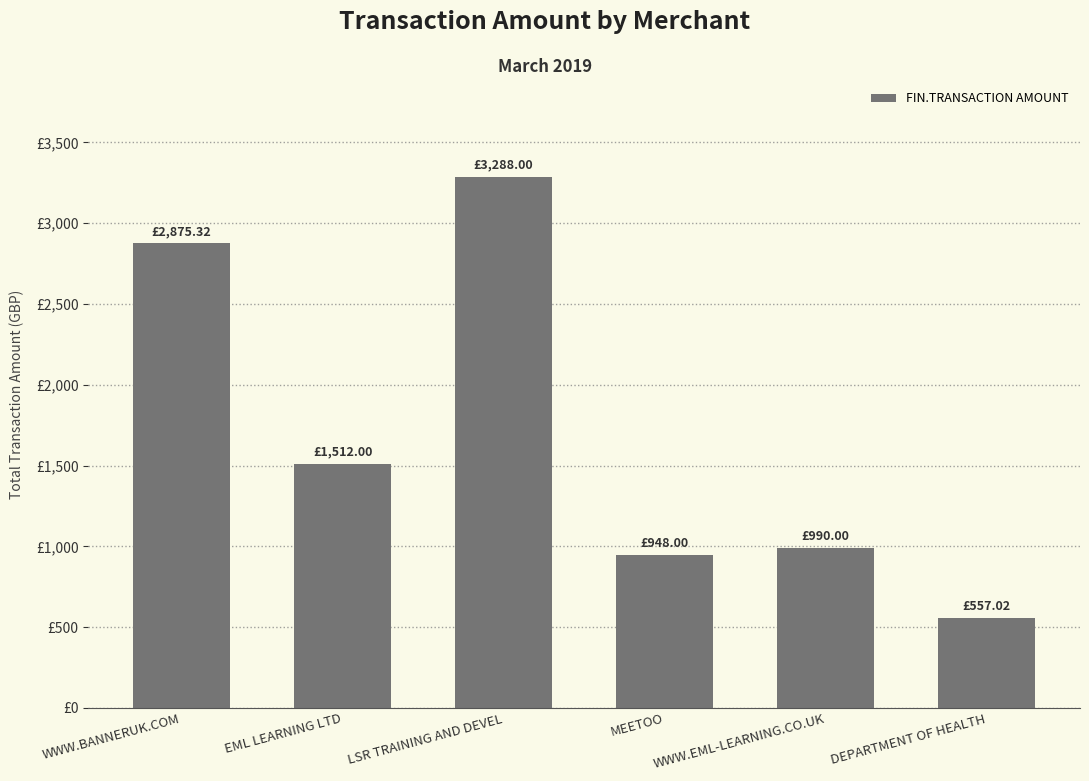

Reading right to left, what are all the values shown in this chart?

DEPARTMENT OF HEALTH=557.0	WWW.EML-LEARNING.CO.UK=990.0	MEETOO=948.0	LSR TRAINING AND DEVEL=3288.0	EML LEARNING LTD=1512.0	WWW.BANNERUK.COM=2875.3